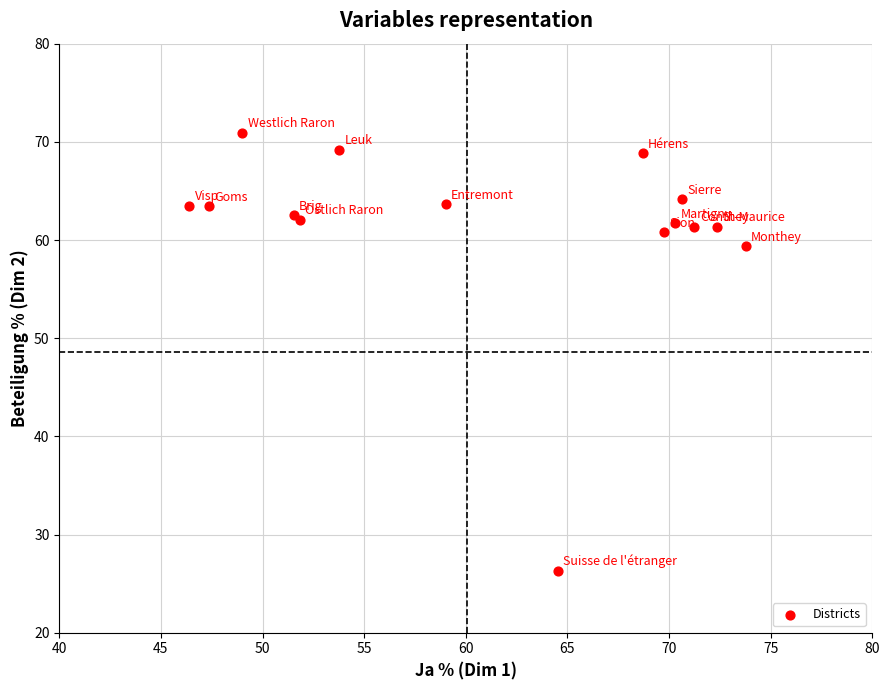

What Y value in the scatter plot is closest to 48?

59.4